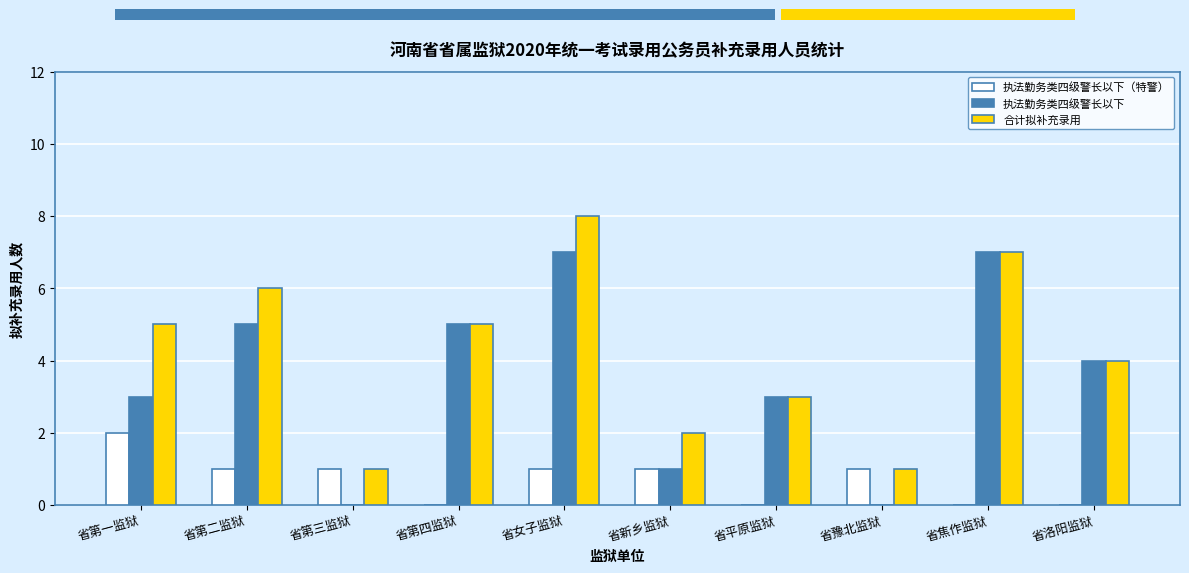

Which category has the highest value in the 执法勤务类四级警长以下（特警） series?

省第一监狱